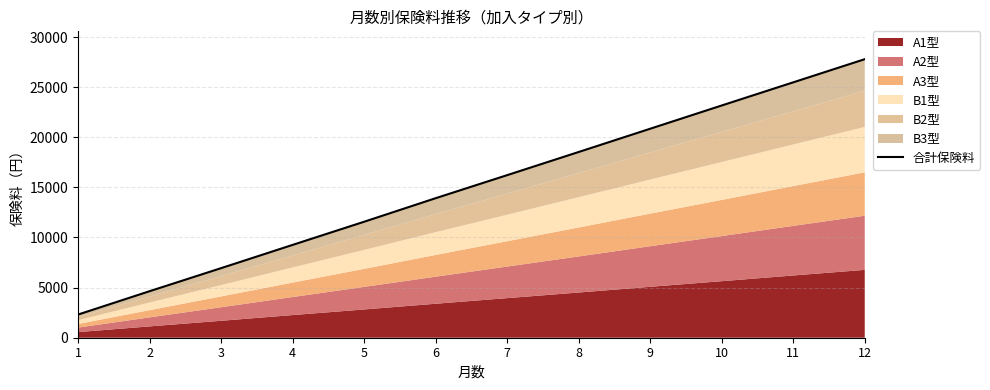

True or false: the data shows 9527 at 6.

False